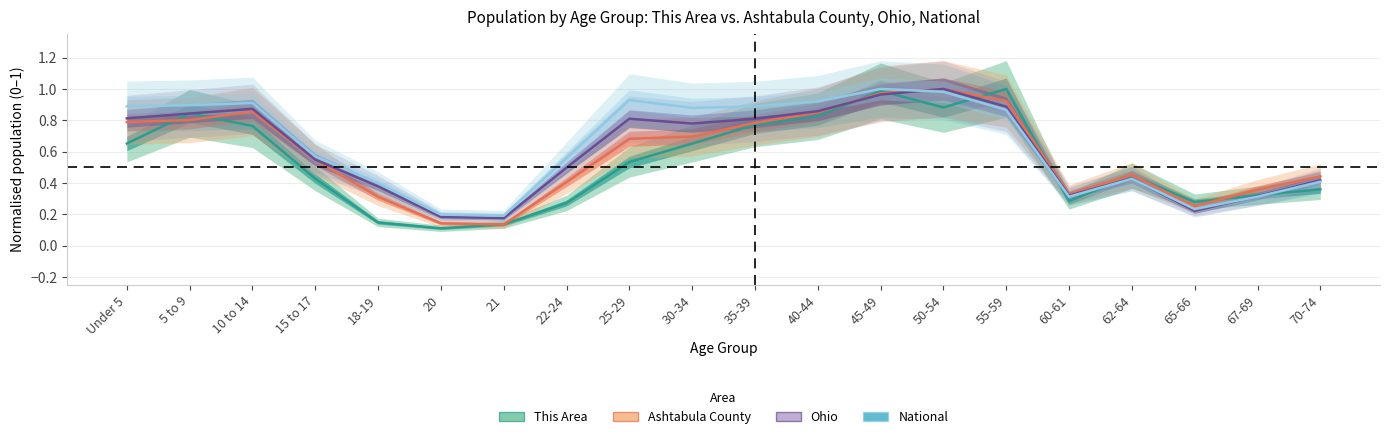

At 60-61, list the series in order from largest to smallest.

Ashtabula County, Ohio, National, This Area